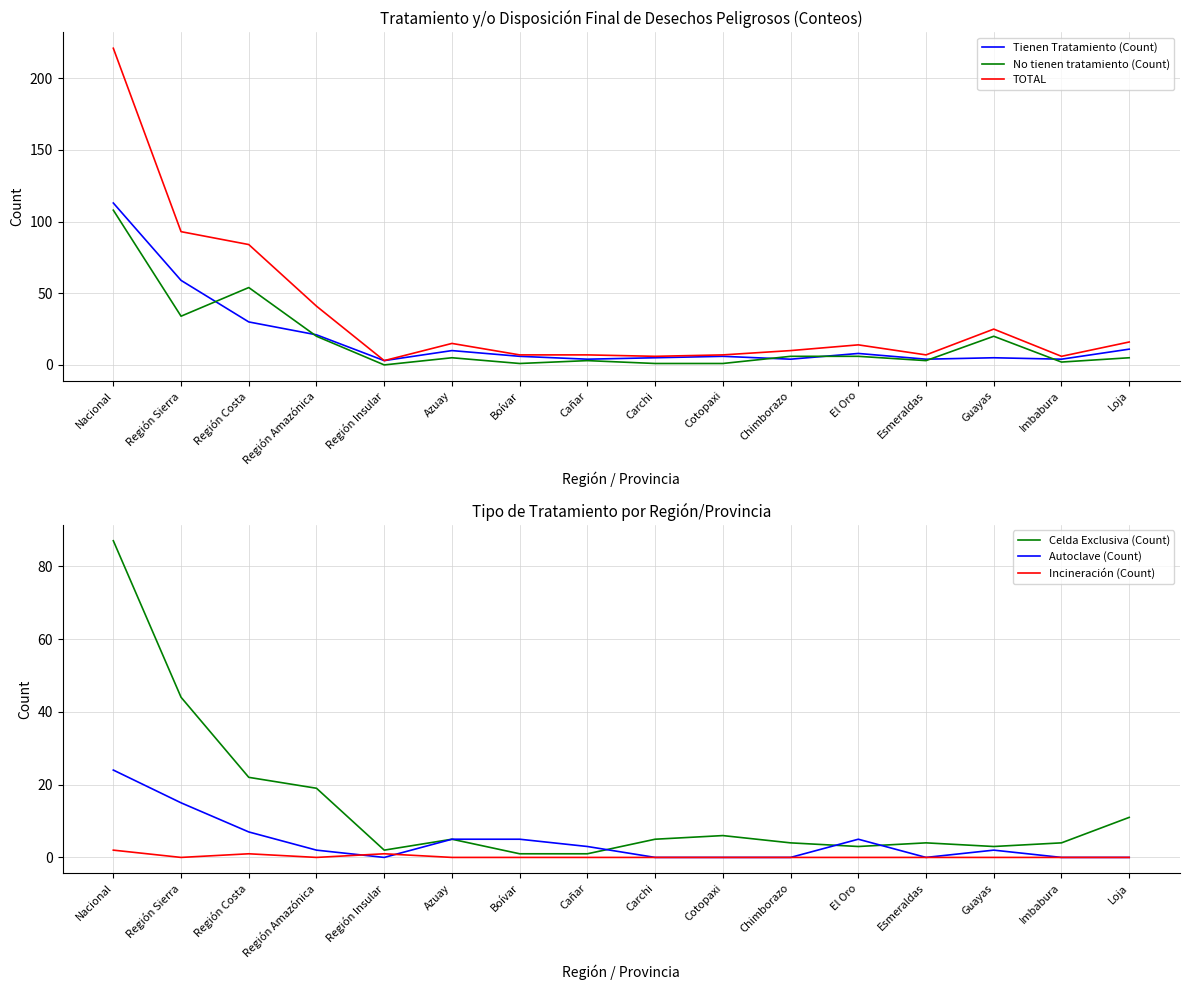

Reading left to right, extract all data points from this chart.

Tienen Tratamiento (Count): Nacional=113	Región Sierra=59	Región Costa=30	Región Amazónica=21	Región Insular=3	Azuay=10	Boívar=6	Cañar=4	Carchi=5	Cotopaxi=6	Chimborazo=4	El Oro=8	Esmeraldas=4	Guayas=5	Imbabura=4	Loja=11
No tienen tratamiento (Count): Nacional=108	Región Sierra=34	Región Costa=54	Región Amazónica=20	Región Insular=0	Azuay=5	Boívar=1	Cañar=3	Carchi=1	Cotopaxi=1	Chimborazo=6	El Oro=6	Esmeraldas=3	Guayas=20	Imbabura=2	Loja=5
TOTAL: Nacional=221	Región Sierra=93	Región Costa=84	Región Amazónica=41	Región Insular=3	Azuay=15	Boívar=7	Cañar=7	Carchi=6	Cotopaxi=7	Chimborazo=10	El Oro=14	Esmeraldas=7	Guayas=25	Imbabura=6	Loja=16
Celda Exclusiva (Count): Nacional=87	Región Sierra=44	Región Costa=22	Región Amazónica=19	Región Insular=2	Azuay=5	Boívar=1	Cañar=1	Carchi=5	Cotopaxi=6	Chimborazo=4	El Oro=3	Esmeraldas=4	Guayas=3	Imbabura=4	Loja=11
Autoclave (Count): Nacional=24	Región Sierra=15	Región Costa=7	Región Amazónica=2	Región Insular=0	Azuay=5	Boívar=5	Cañar=3	Carchi=0	Cotopaxi=0	Chimborazo=0	El Oro=5	Esmeraldas=0	Guayas=2	Imbabura=0	Loja=0
Incineración (Count): Nacional=2	Región Sierra=0	Región Costa=1	Región Amazónica=0	Región Insular=1	Azuay=0	Boívar=0	Cañar=0	Carchi=0	Cotopaxi=0	Chimborazo=0	El Oro=0	Esmeraldas=0	Guayas=0	Imbabura=0	Loja=0